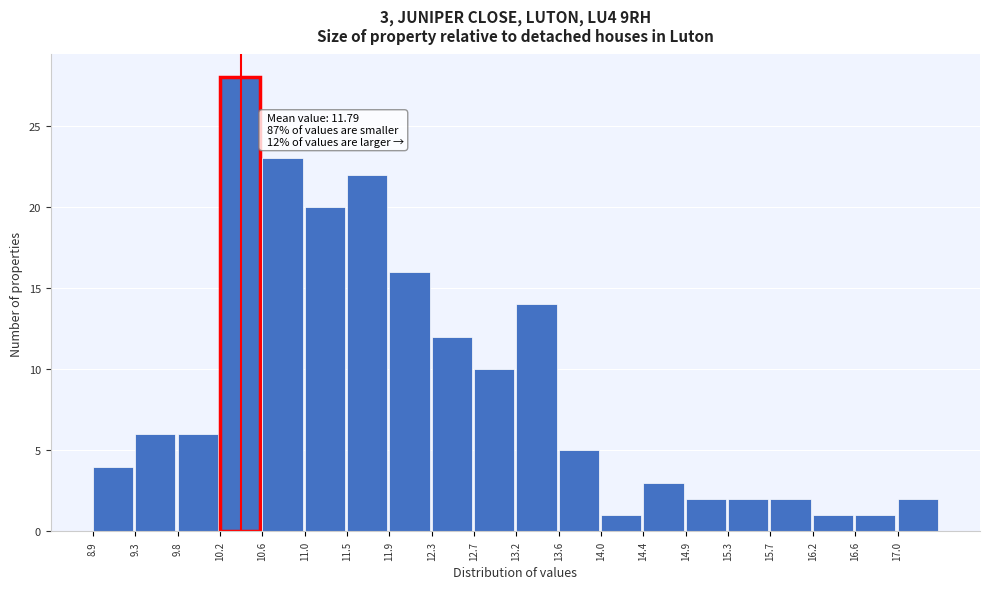

Which range on the x-axis has the tallest bar?

10.20 to 10.60